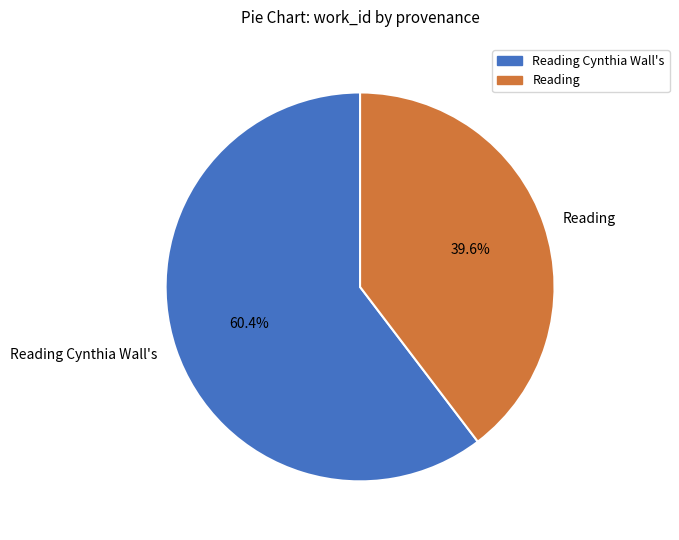

Does Reading account for over 50% of the chart?

No